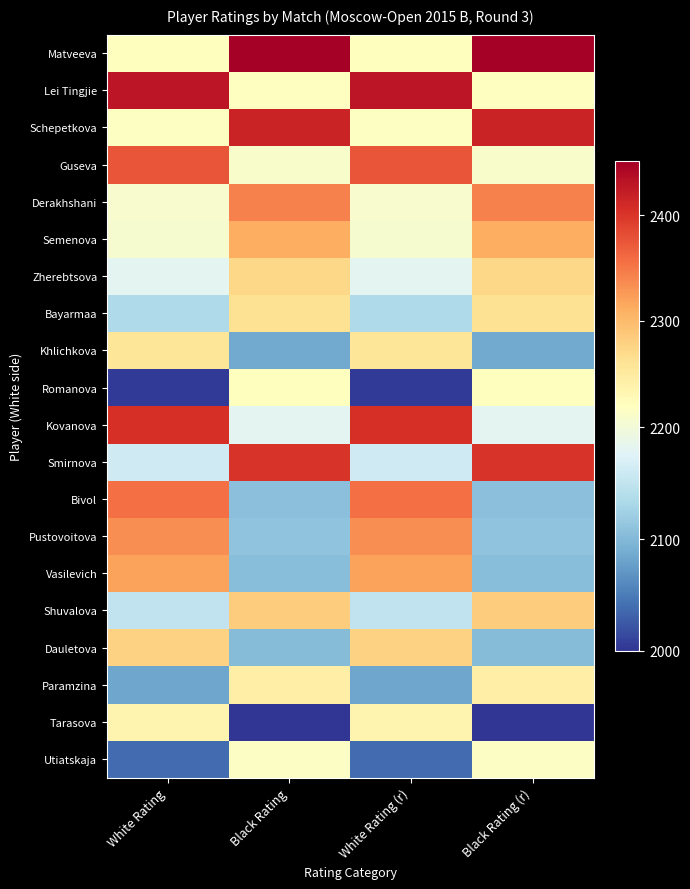

What is the smallest value displayed?

2000